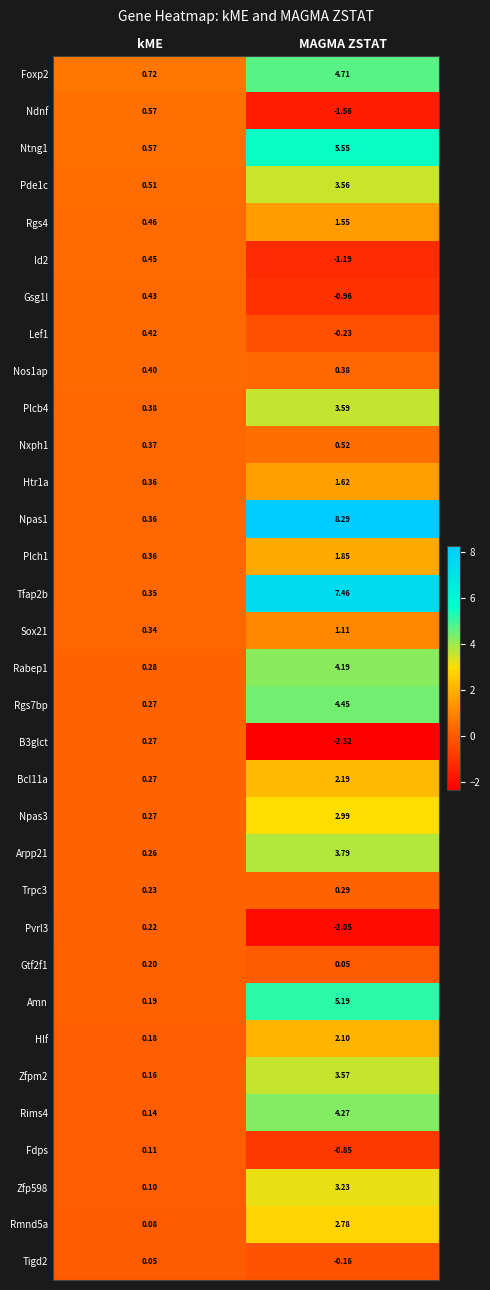

Is the value of Fdps at MAGMA ZSTAT greater than the value of Nxph1 at kME?

No